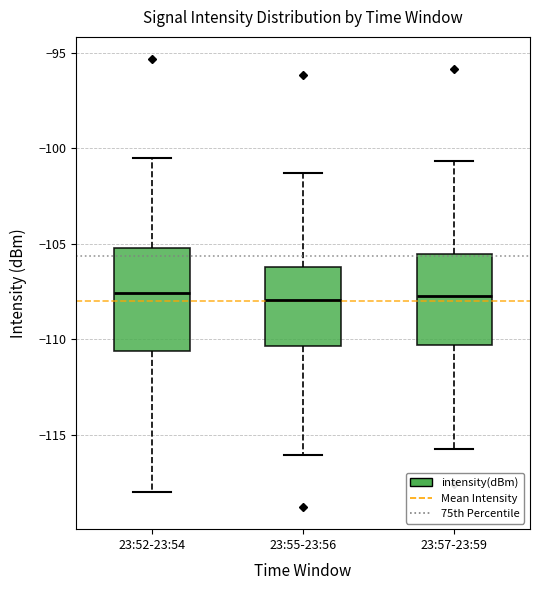

Which box is the tallest, from its lower edge to its upper edge?

23:52-23:54